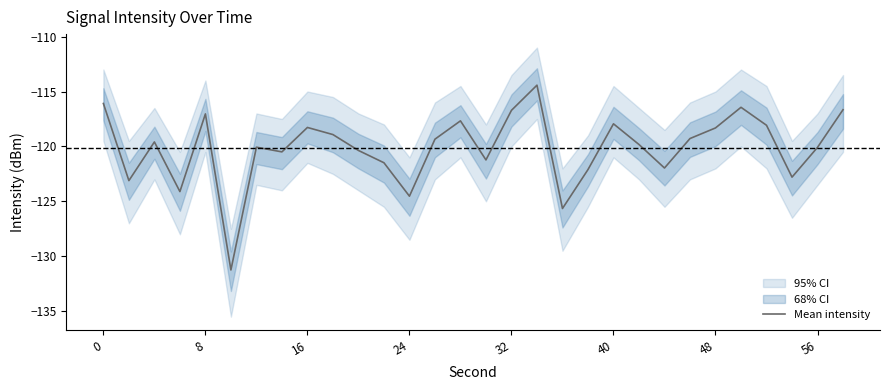

Is it true that the value at 11 is -121.5?

True